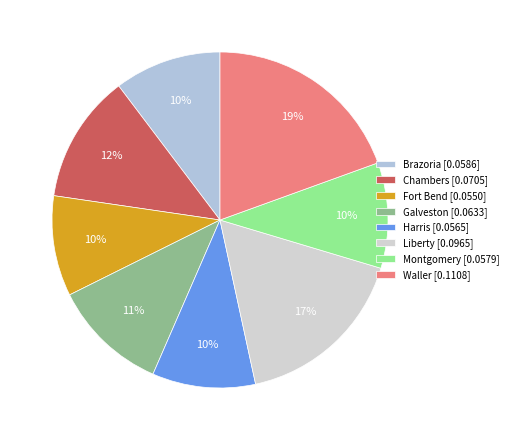

Which category has the smallest portion of the pie?

Fort Bend